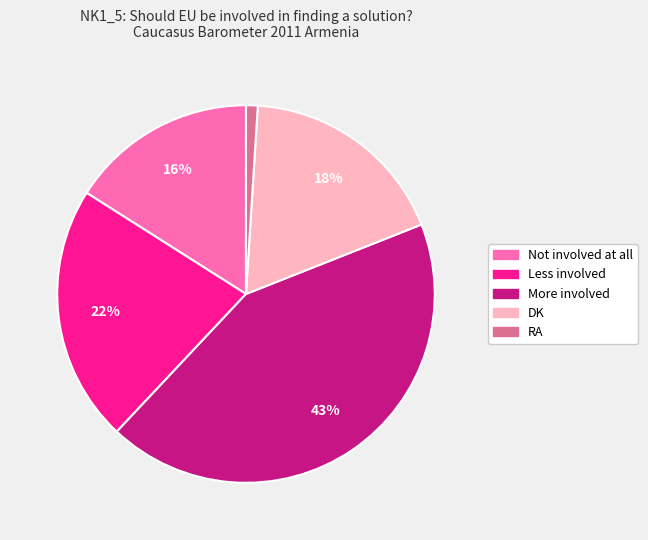

To the nearest percent, what percentage of the pie is RA?

1%